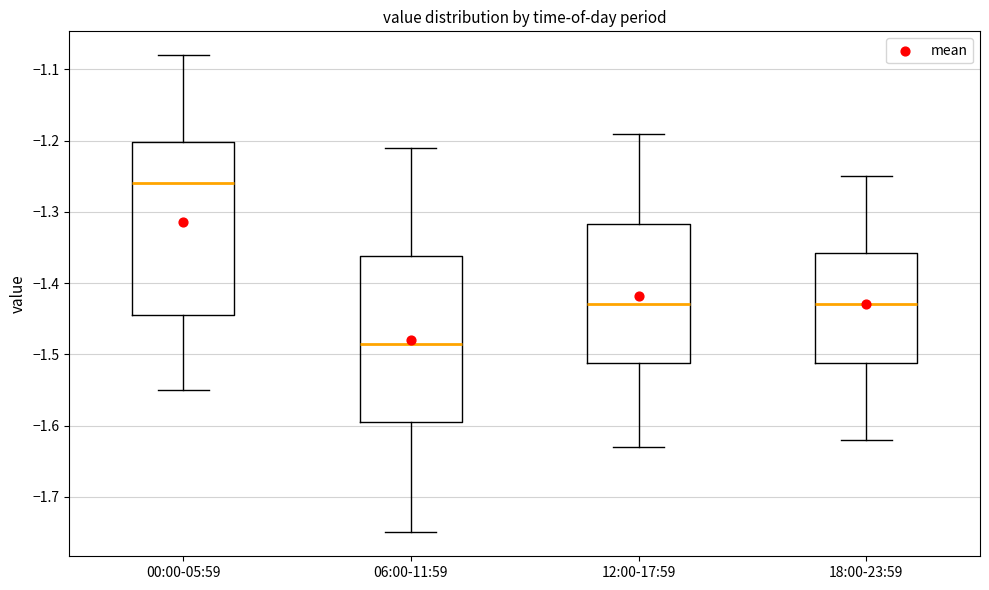

Where does the median line of the box for 00:00-05:59 sit on the y-axis? The values are not printed on the chart, so give them approximately, as read against the axis.

-1.26